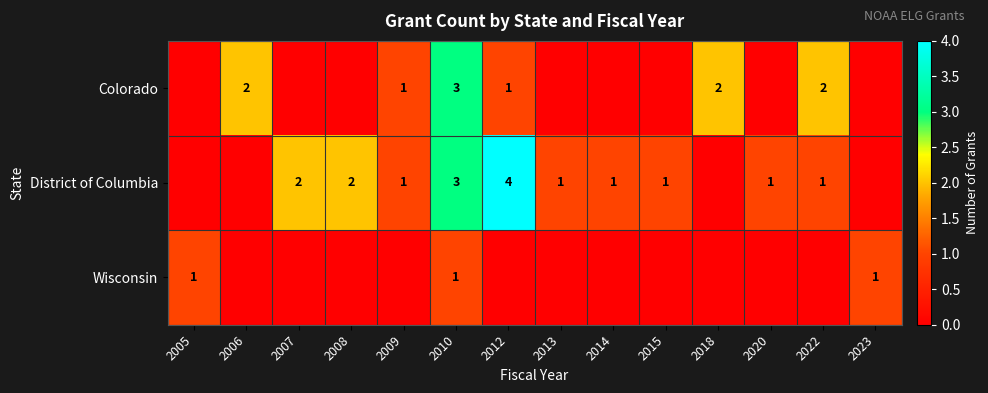

What is the sum of the Colorado values at 2018 and 2009?

3